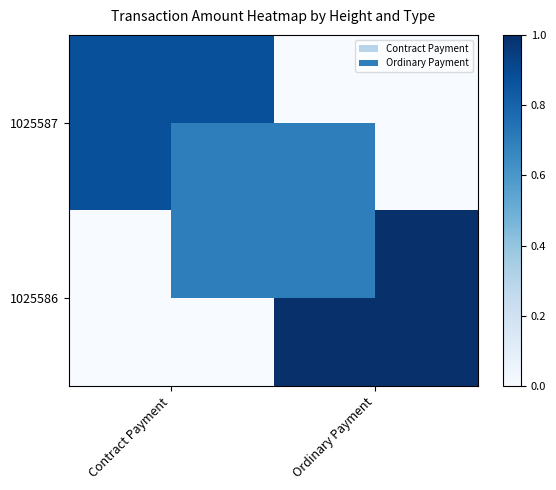

Which has a higher value, Ordinary Payment or Contract Payment?

Contract Payment